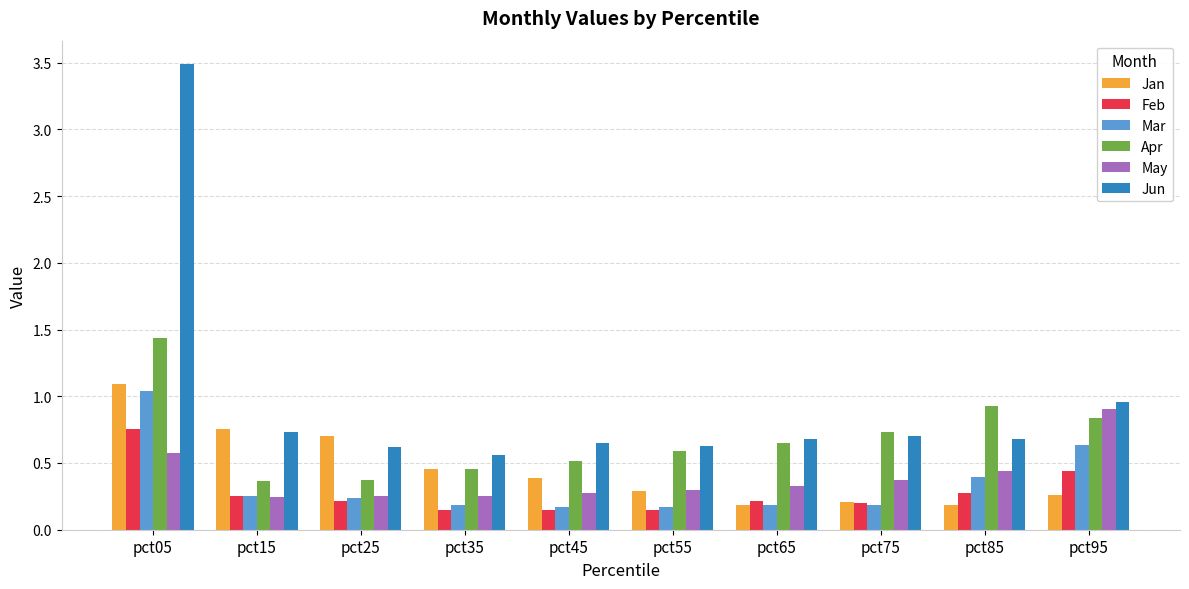

At which label does Apr reach its peak?

pct05